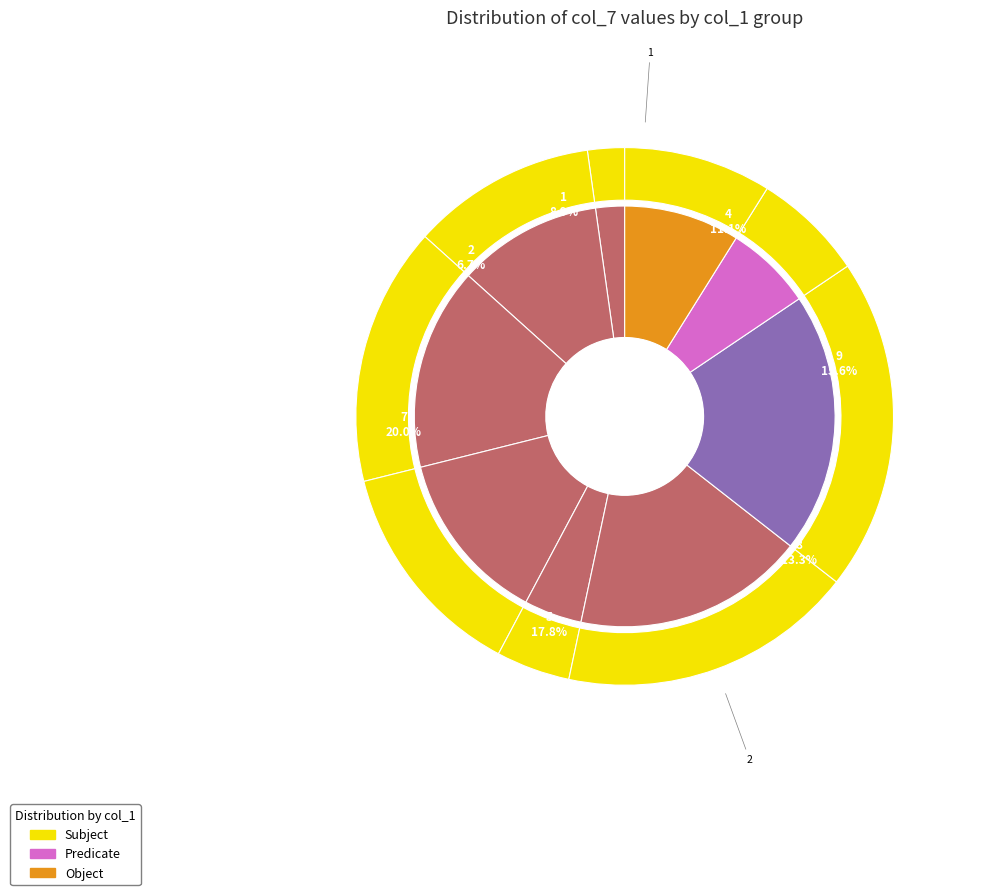

Between 4 and 8, which is larger?

8